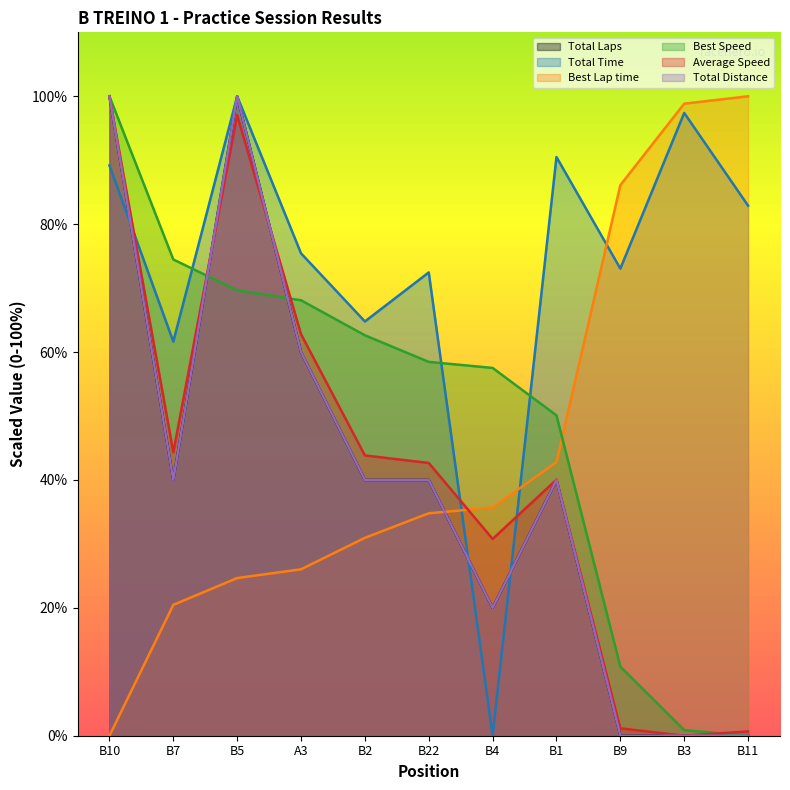

At which category is the sum across all series the highest?

B5